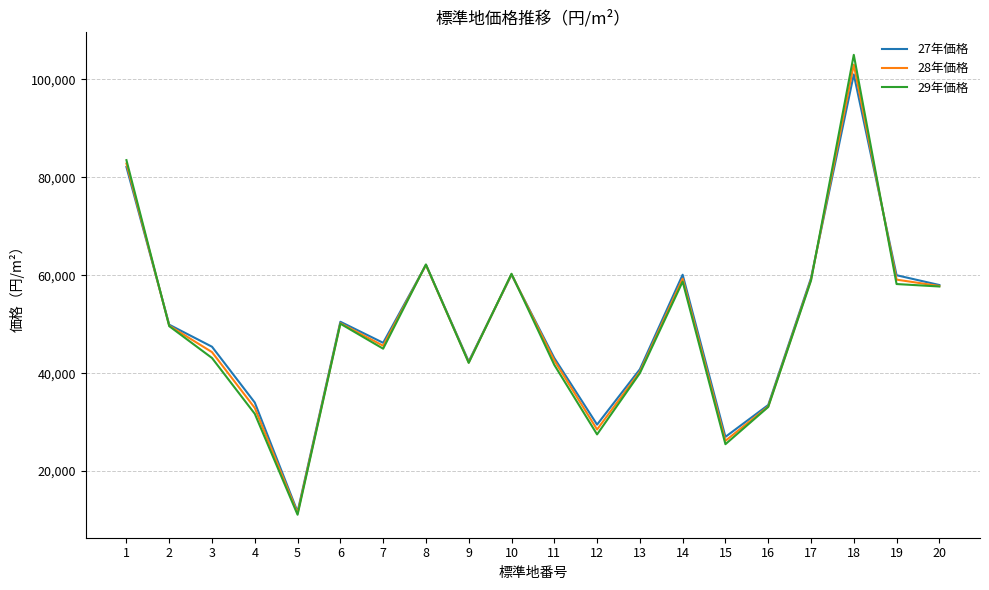

Is it true that 28年価格 equals 40300 at 13?

True